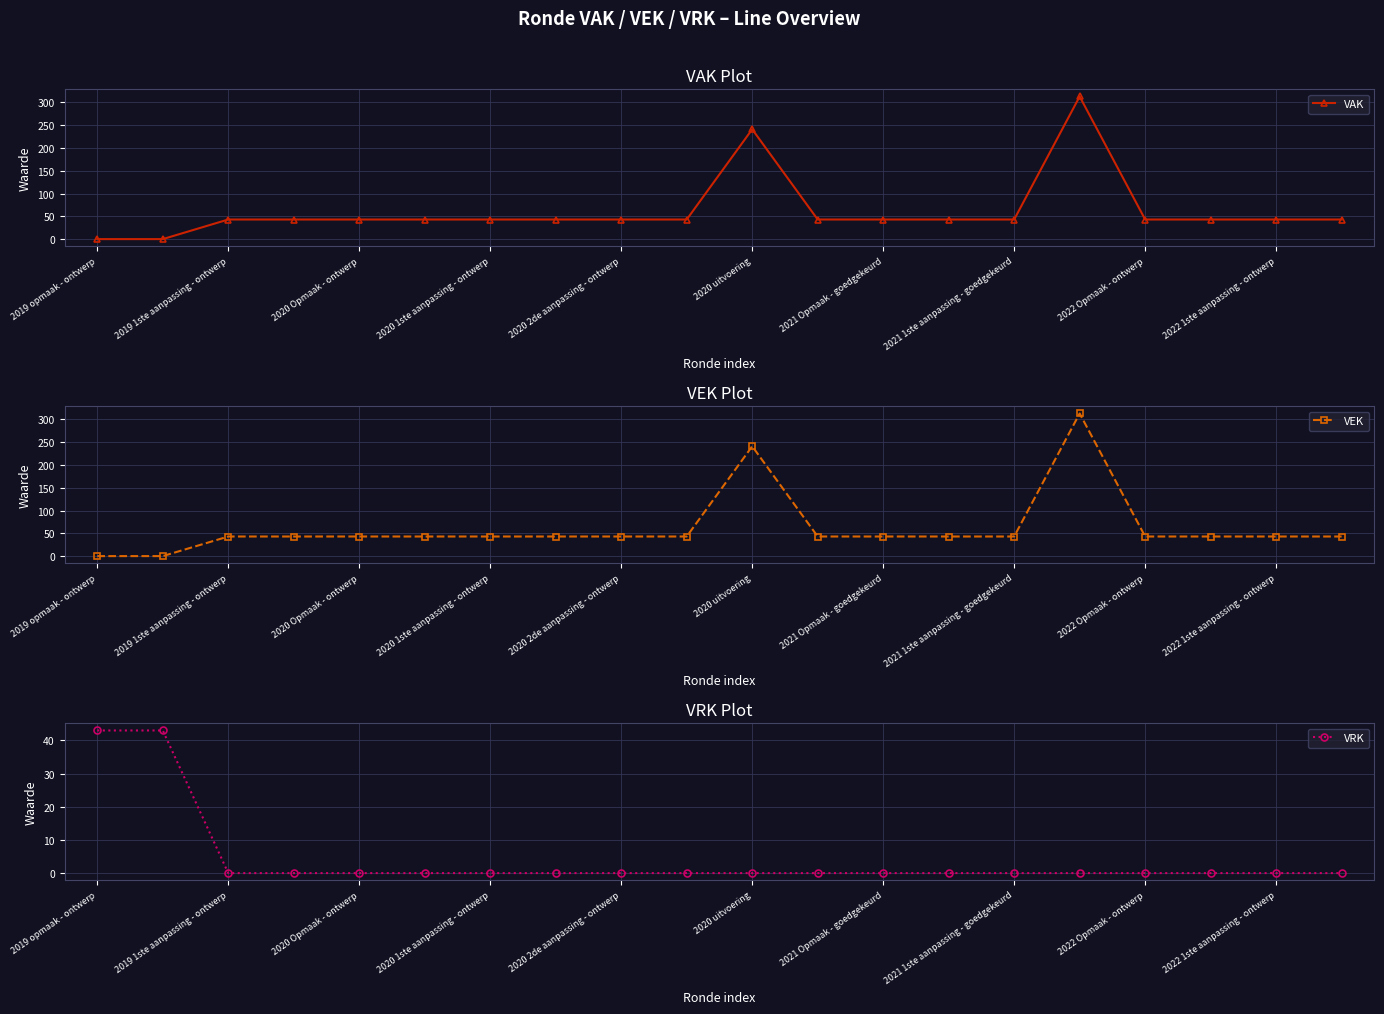

At which label is VAK closest to 156?

2020 uitvoering